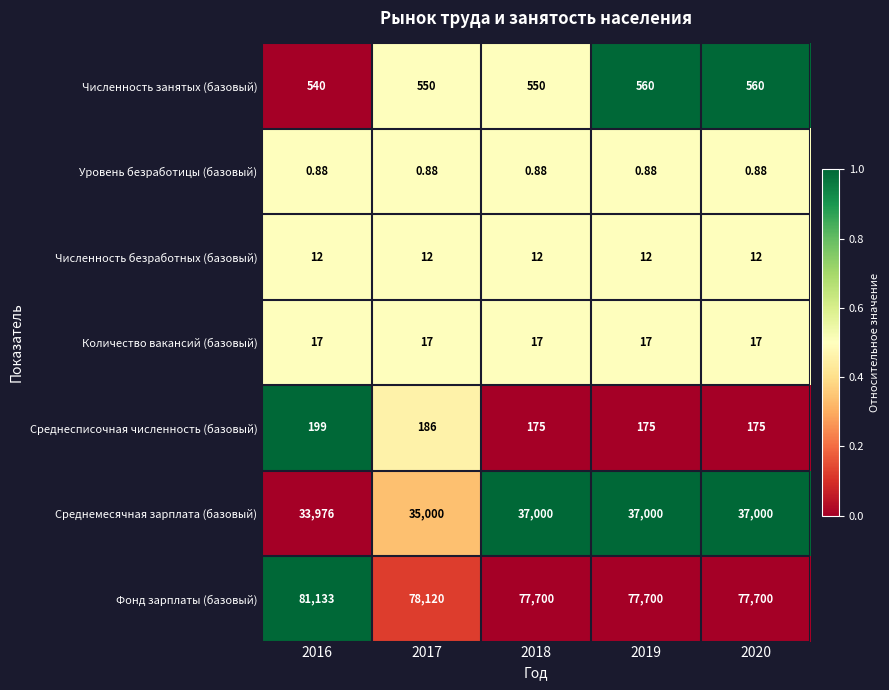

What is the spread (max minus min) of values at 2020?

77699.1